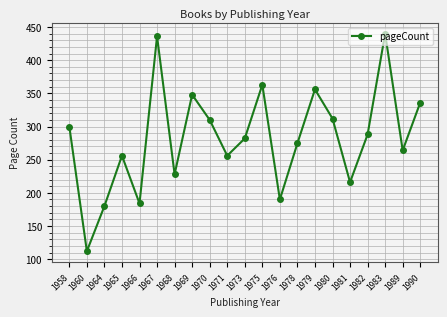

How many points are lower than both their immediate neighbors (excluding endpoints)?

7